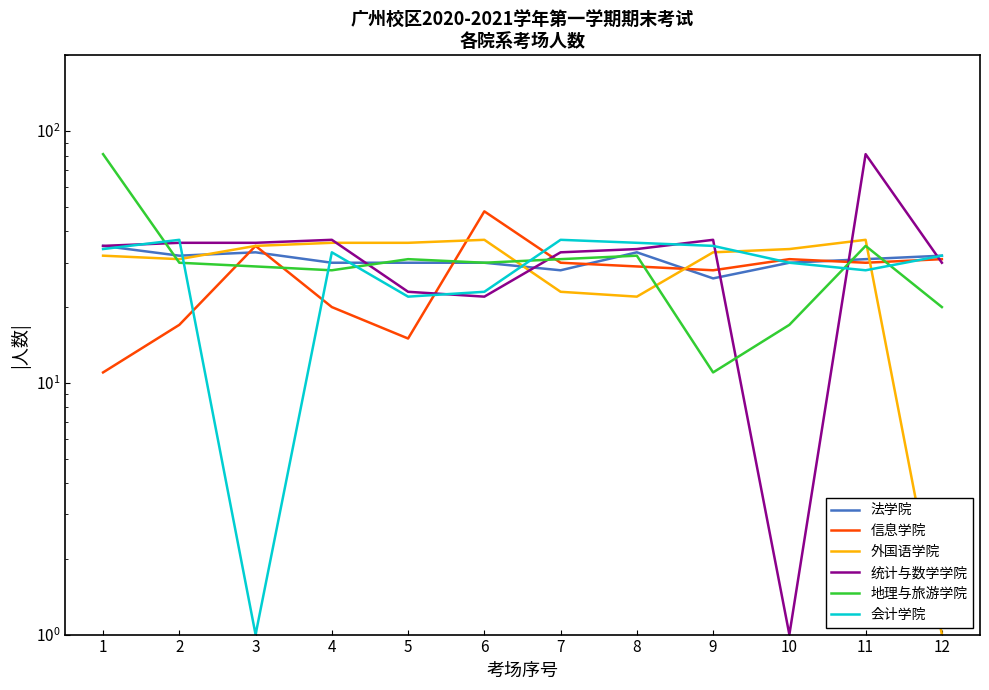

At which label is 统计与数学学院 closest to 41?

4